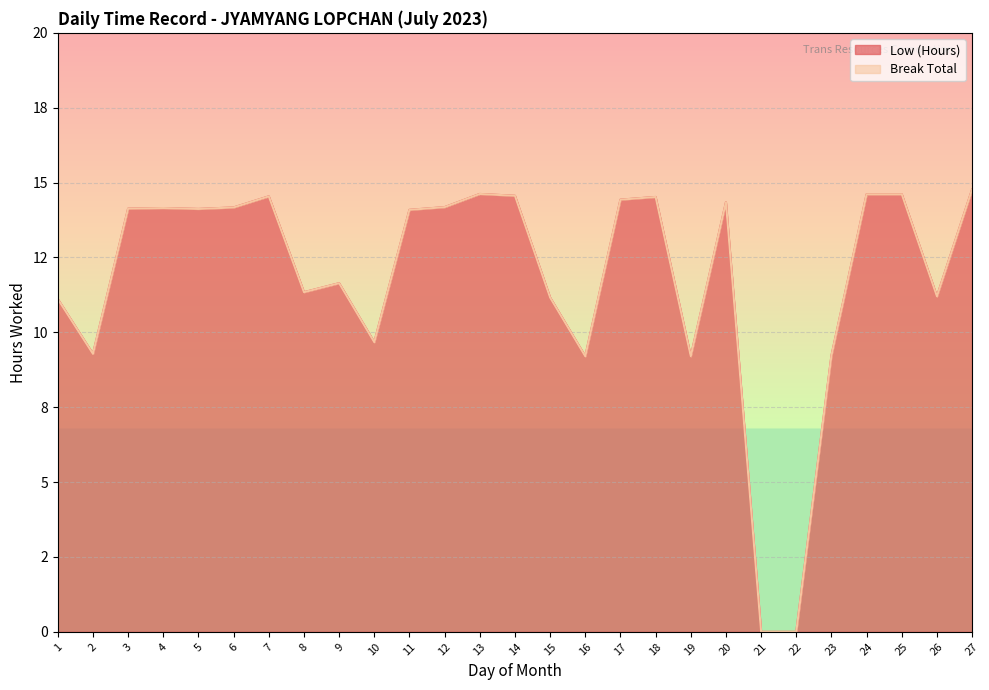

Is it true that the value at 8 is 11.3?

True